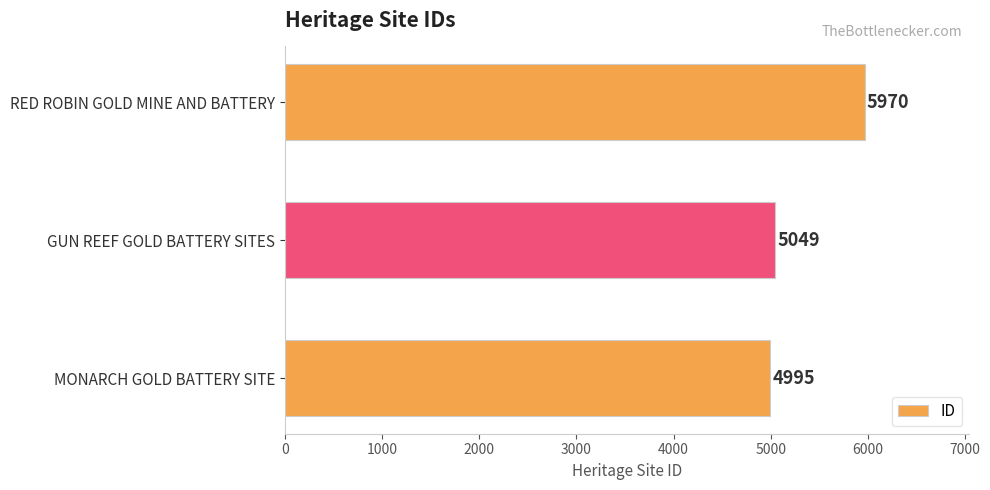

What is the sum of all values?

16014